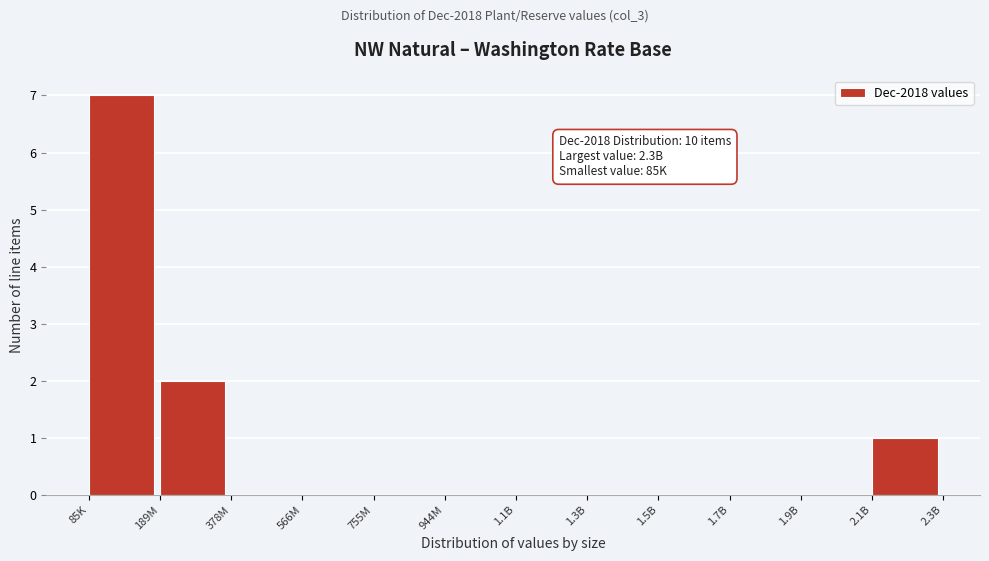

Reading right to left, what are all the values shown in this chart?

2.1B=1	1.9B=0	1.7B=0	1.5B=0	1.3B=0	1.1B=0	944M=0	755M=0	566M=0	378M=0	189M=2	85K=7